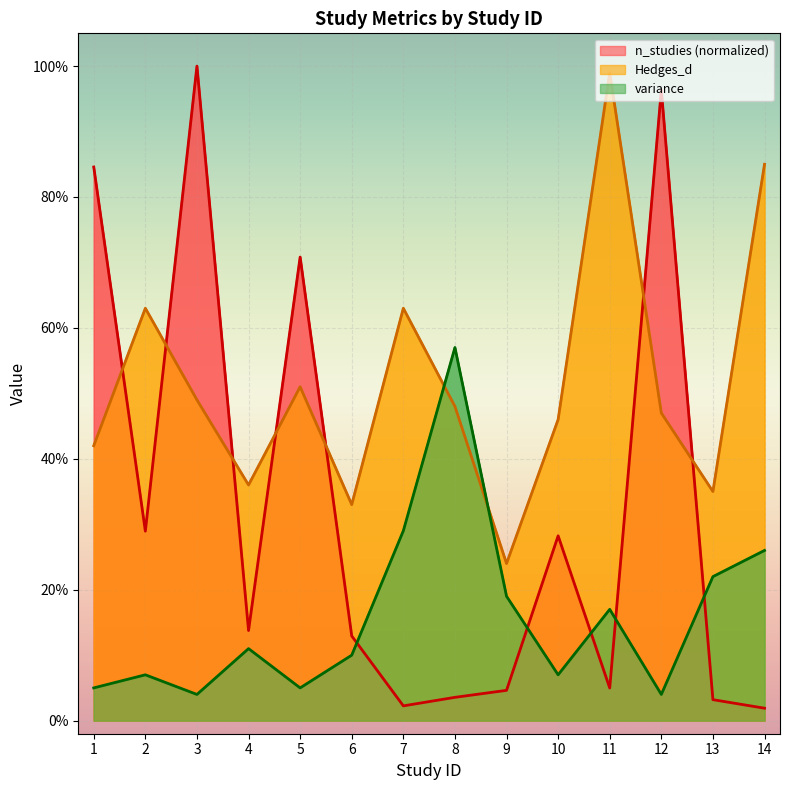

At which label is variance closest to 0?

3